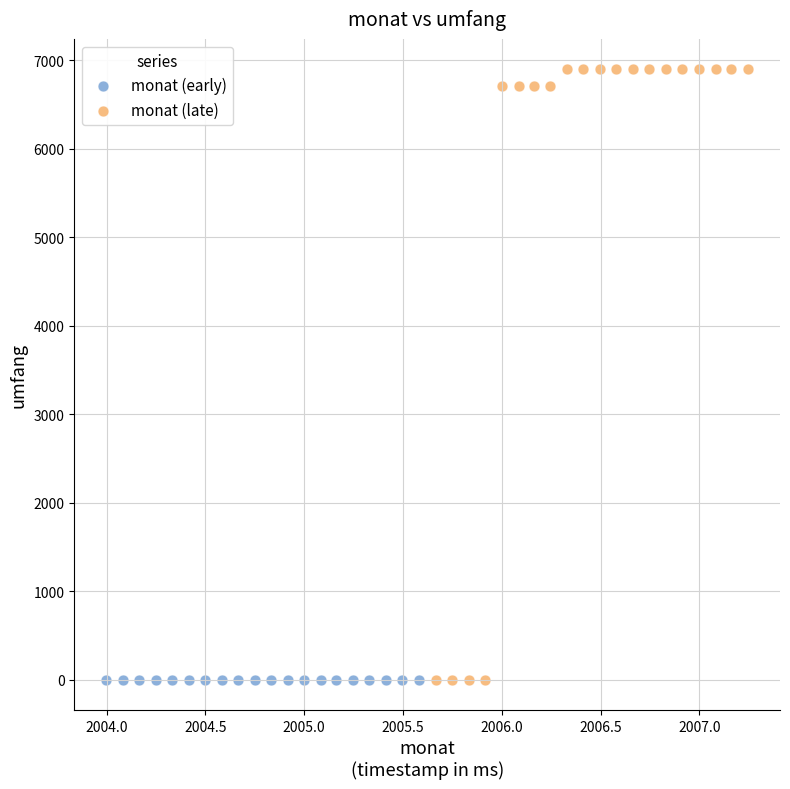

Which series reaches the maximum Y coordinate?

monat (late)